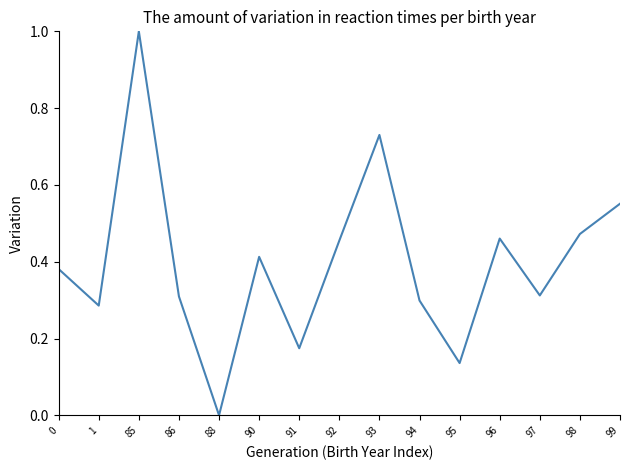

How many values are above zero?

14